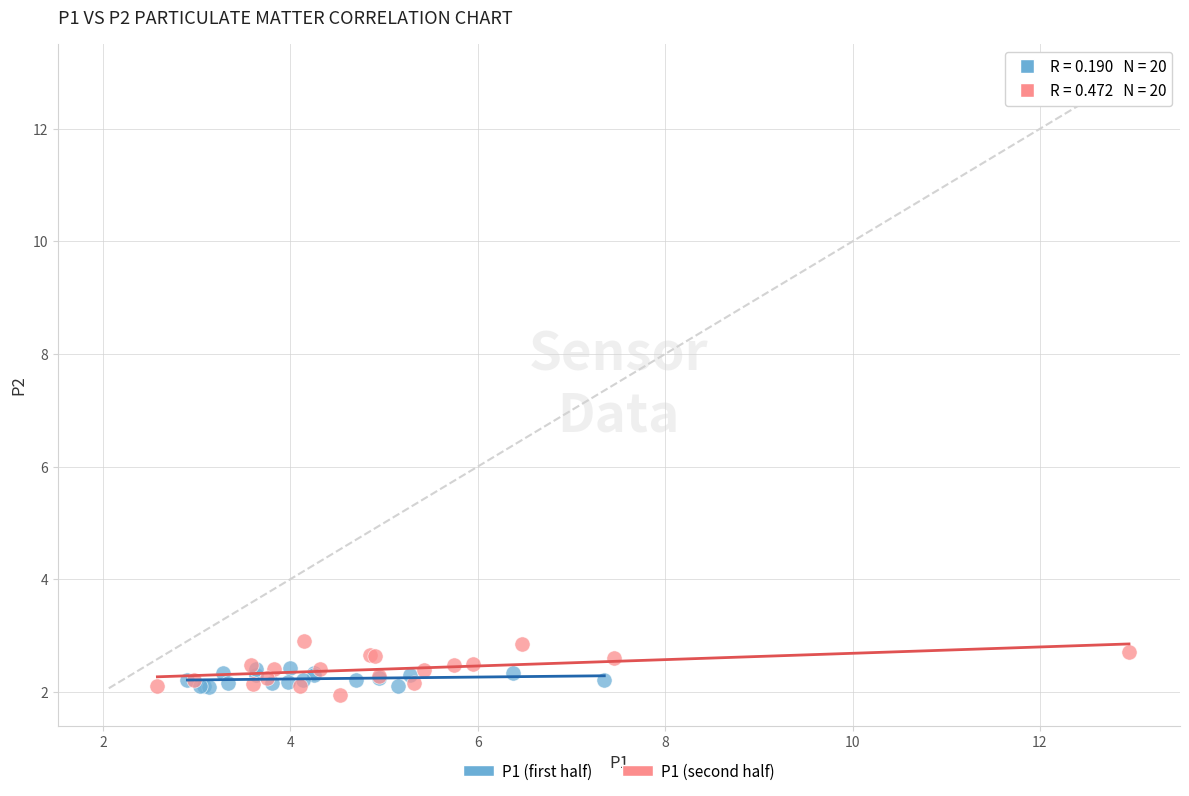

What are all the series names shown in the legend?

P1 (first half), P1 (second half)